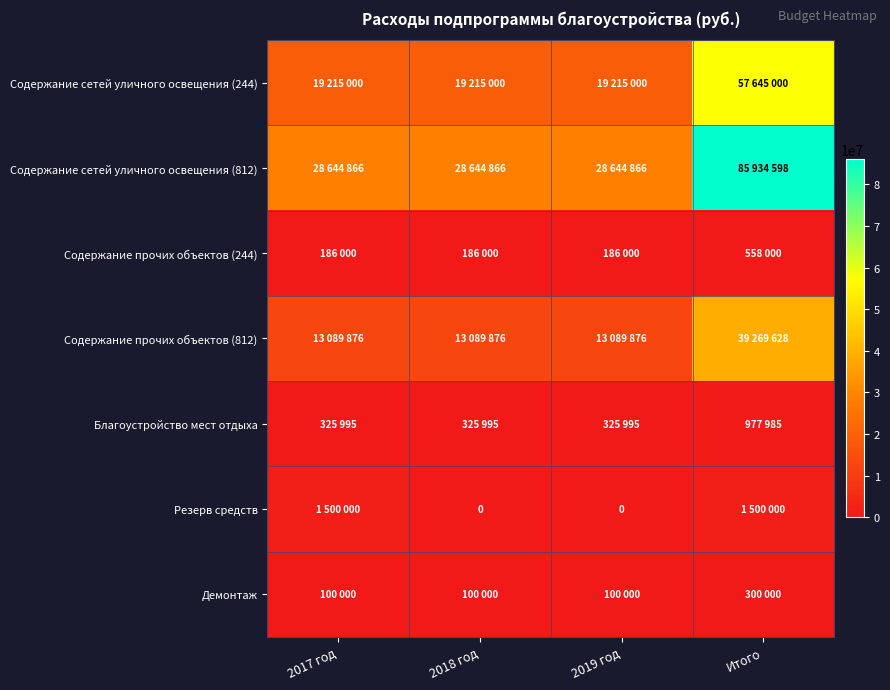

Which category has the highest value in the Содержание прочих объектов (812) series?

Итого